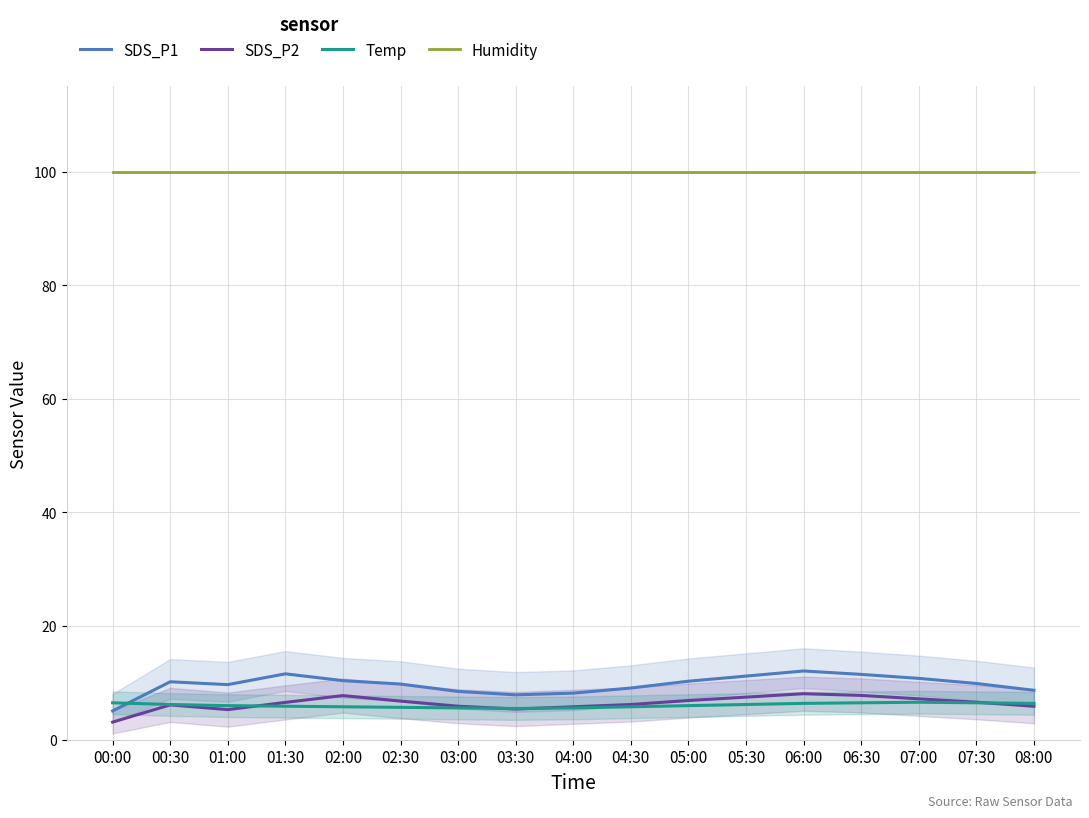

Is it true that Humidity equals 27.5 at 02:00?

False